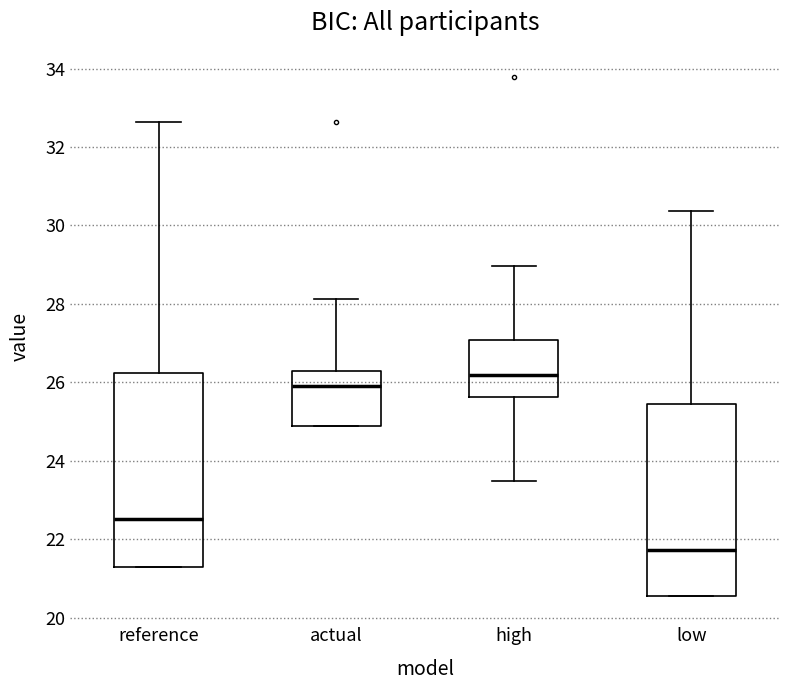

Reading left to right, read every box against the y-axis: the position of its median line, the range the box covers, and the ends of its whiskers. The values are not printed on the chart, so give them approximately, as read against the axis.

reference: median 22.6, box 21.2 to 26.2, whiskers 21.2 to 32.6
actual: median 25.8, box 24.8 to 26.2, whiskers 24.8 to 28.2
high: median 26.2, box 25.6 to 27.0, whiskers 23.4 to 29.0
low: median 21.8, box 20.6 to 25.4, whiskers 20.6 to 30.4